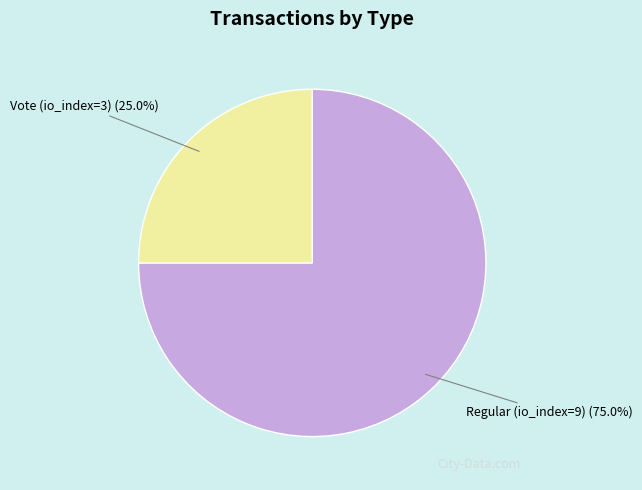

How many slices are in this pie chart?

2